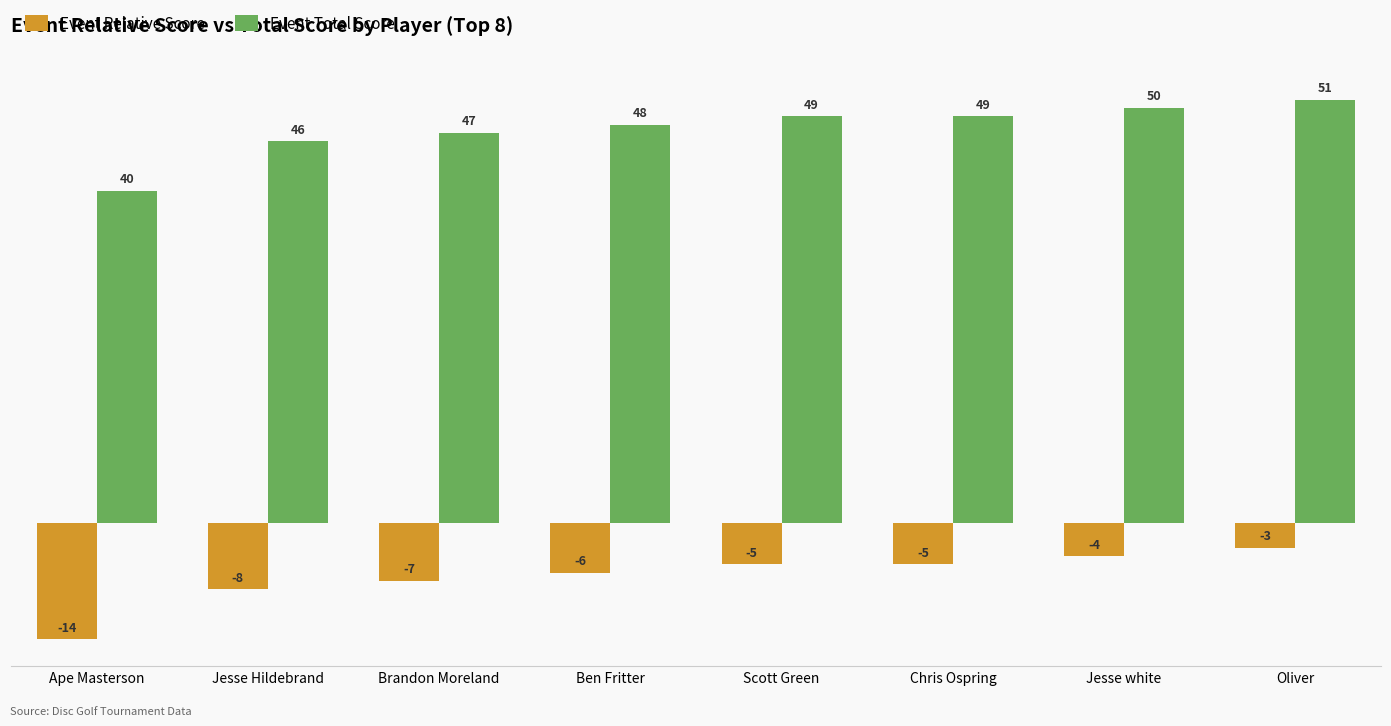

What is the difference between the highest and lowest values at Jesse Hildebrand?

54